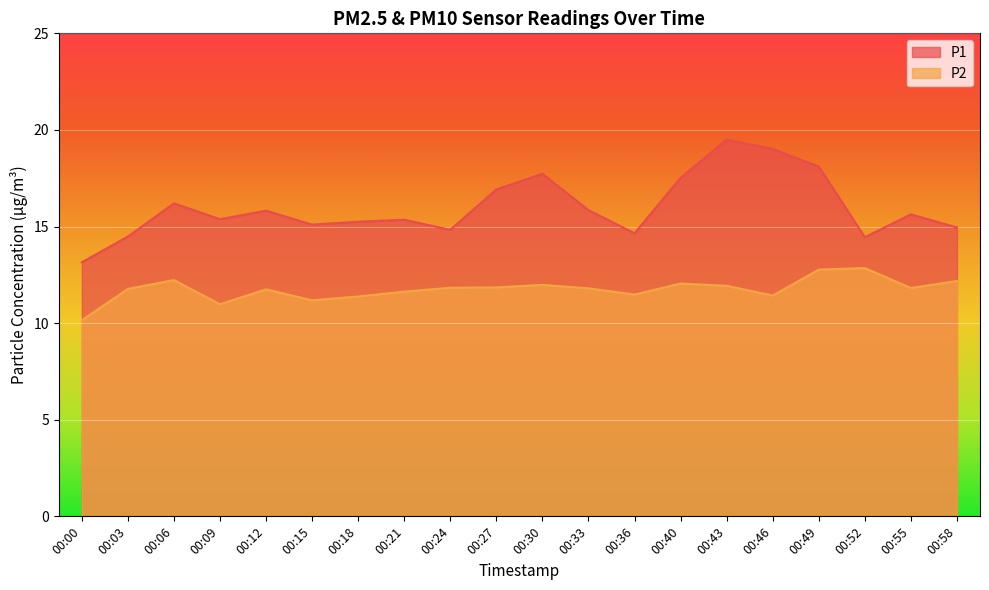

What is the spread (max minus min) of values at 00:52?

1.6